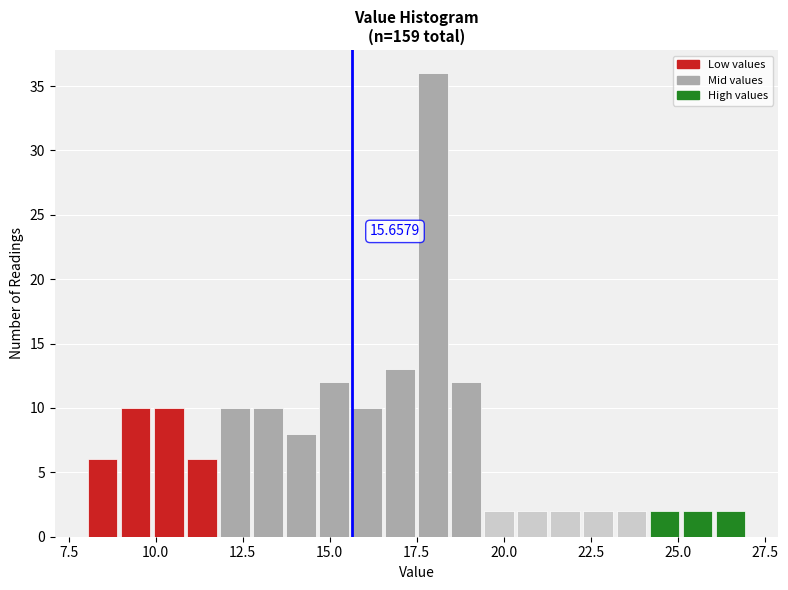

Read against the x-axis, roughly where is the centre of the tallest bar?

18.0